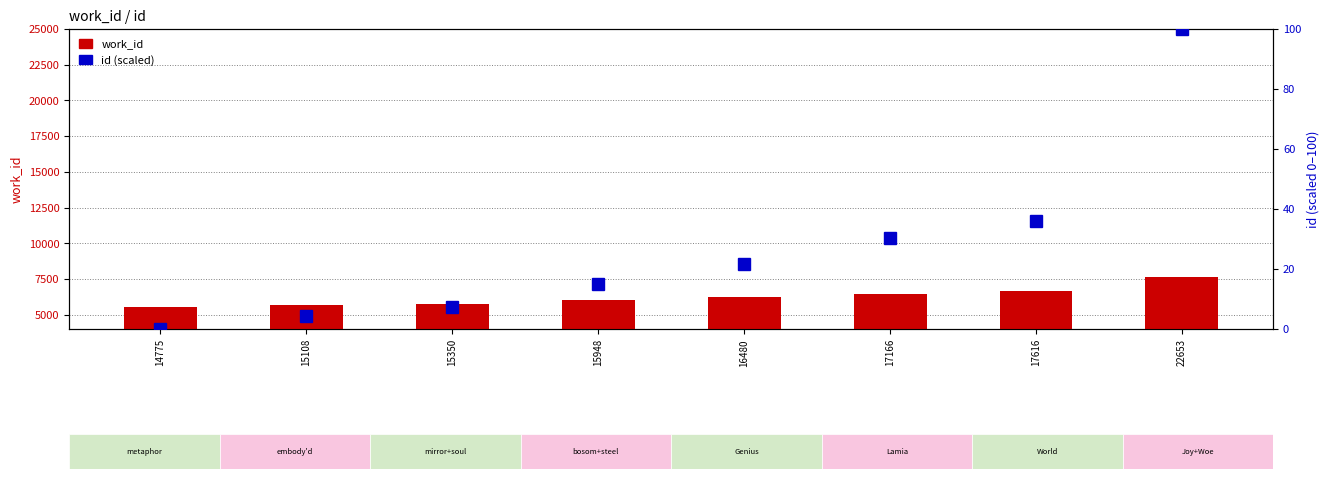

What is the value of the work_id bar at the 8th from the left?

7666.0